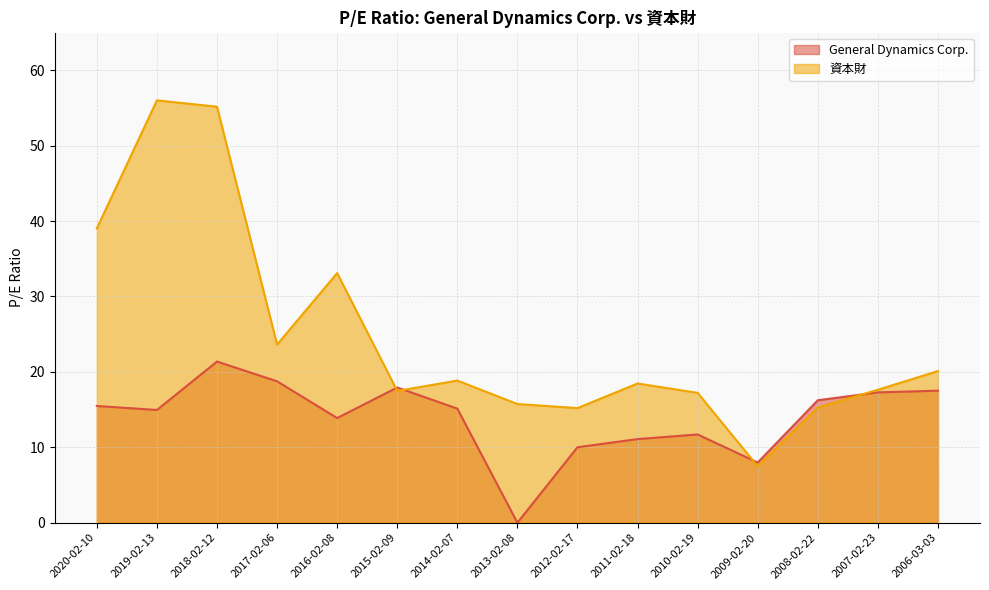

At which label does General Dynamics Corp. reach its minimum?

2013-02-08